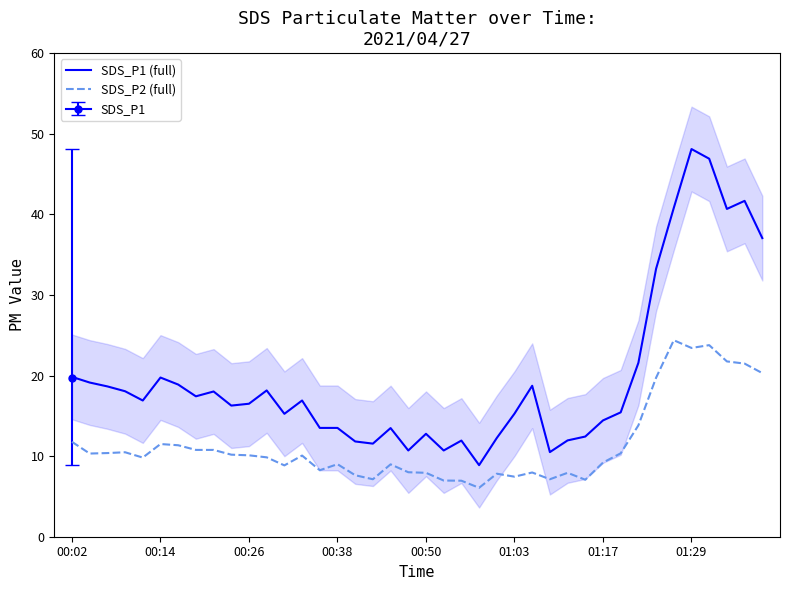

True or false: SDS_P1 (full) and SDS_P2 (full) cross at least once.

False